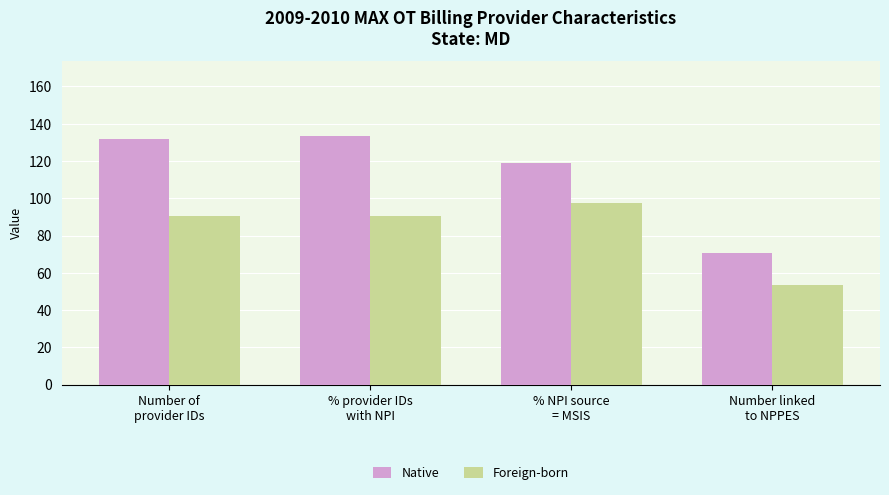

Which series has the largest total across all categories?

Native